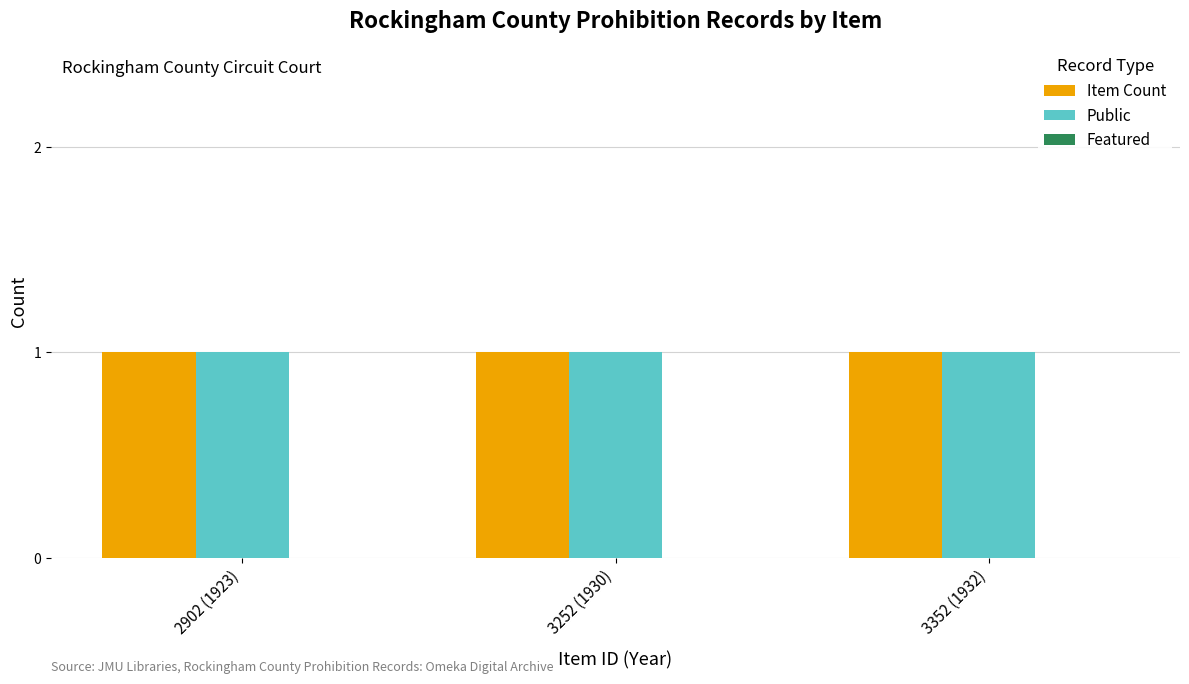

Rank the series at 3352 (1932) from highest to lowest value.

Item Count, Public, Featured